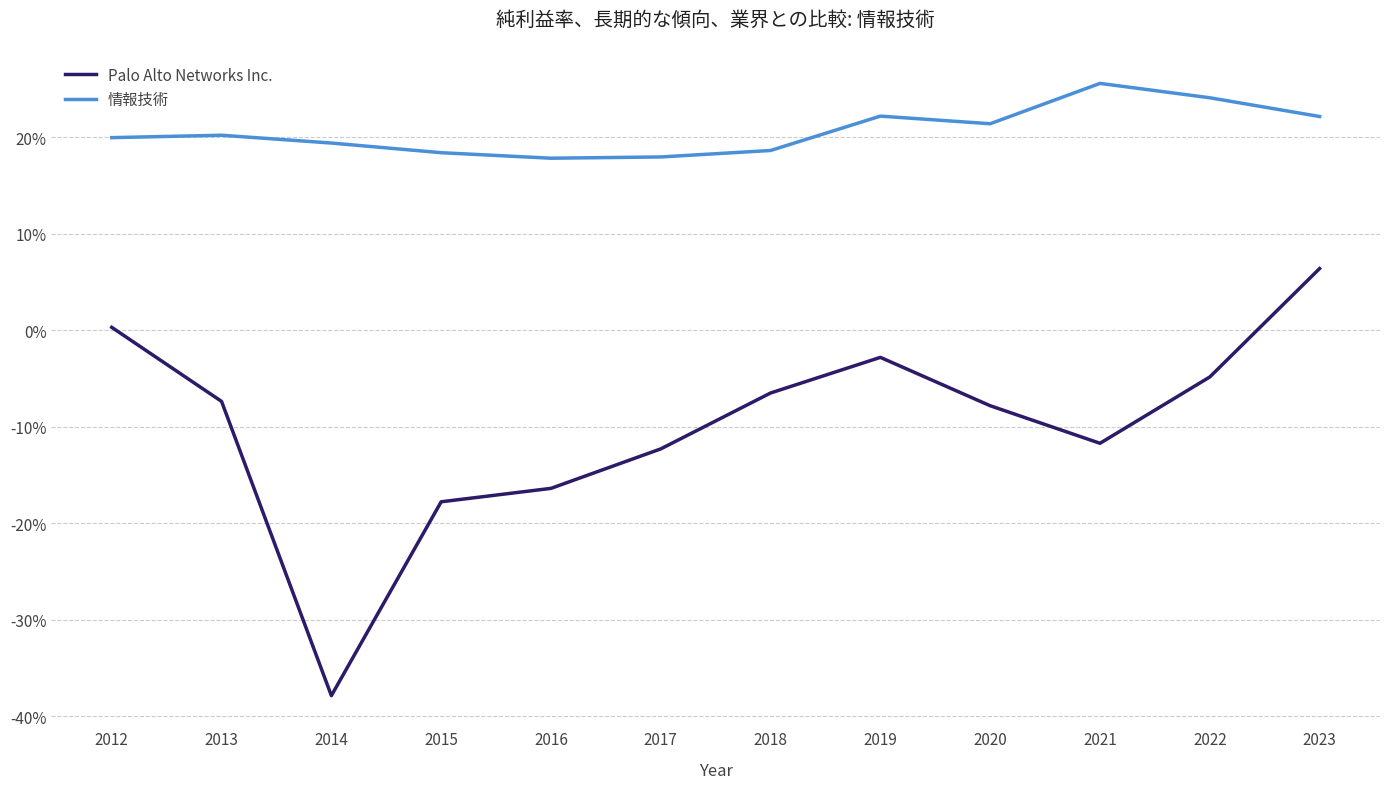

Is it true that 情報技術 equals 0.4 at 2019?

False